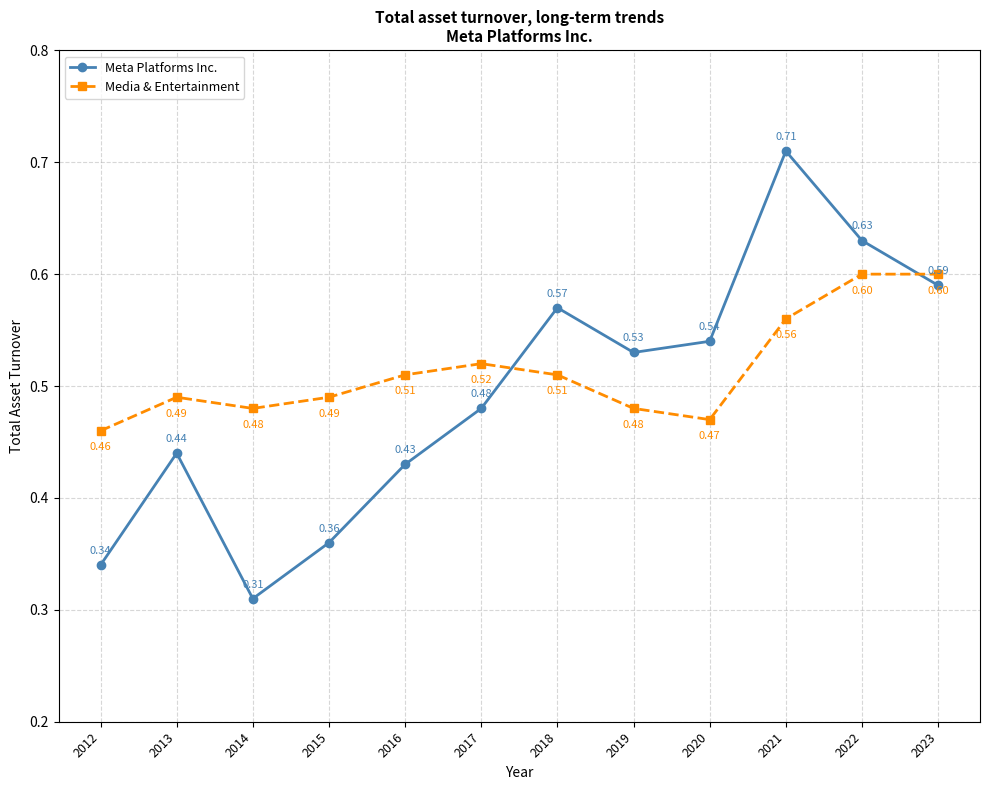

At which category is the sum across all series the highest?

2021